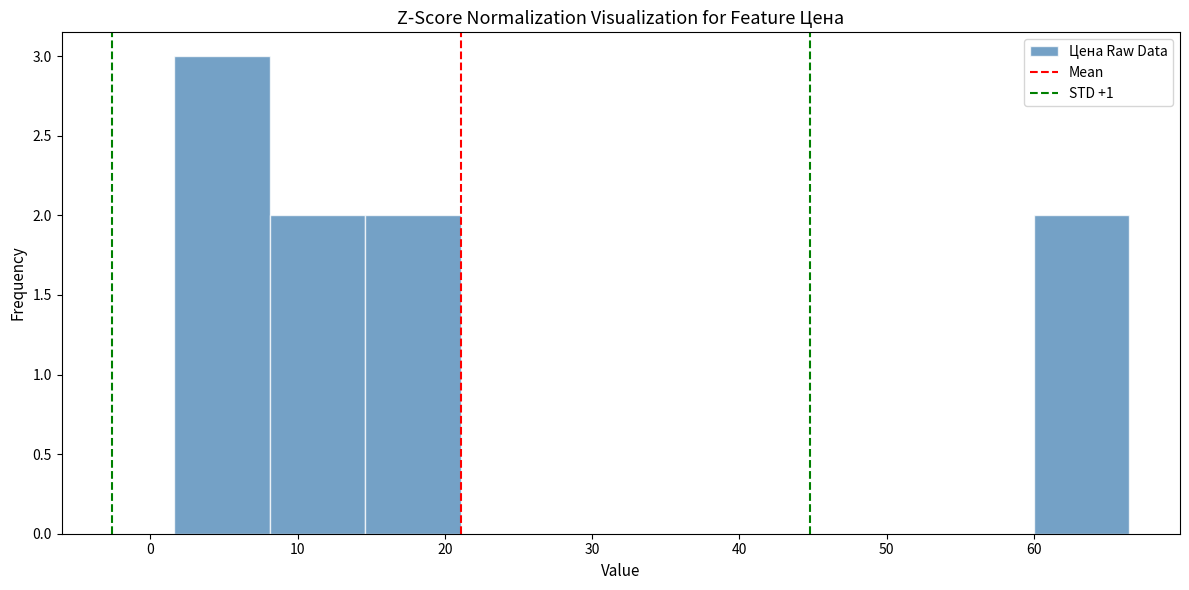

Reading left to right, transcribe this chart: for each bar, give the range it covers on the x-axis and its height. Neither the bar edges nor the heights are printed on the chart, so give them approximately, as read against the axes.

2 to 8: 3
8 to 15: 2
15 to 21: 2
21 to 28: 0
28 to 34: 0
34 to 41: 0
41 to 47: 0
47 to 54: 0
54 to 60: 0
60 to 66: 2